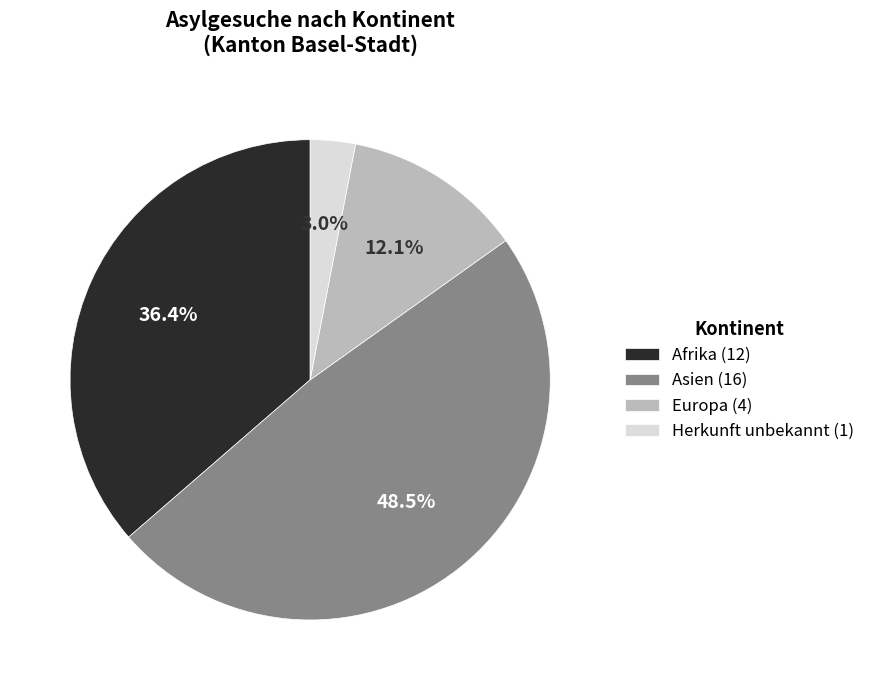

Which slice is the largest?

Asien